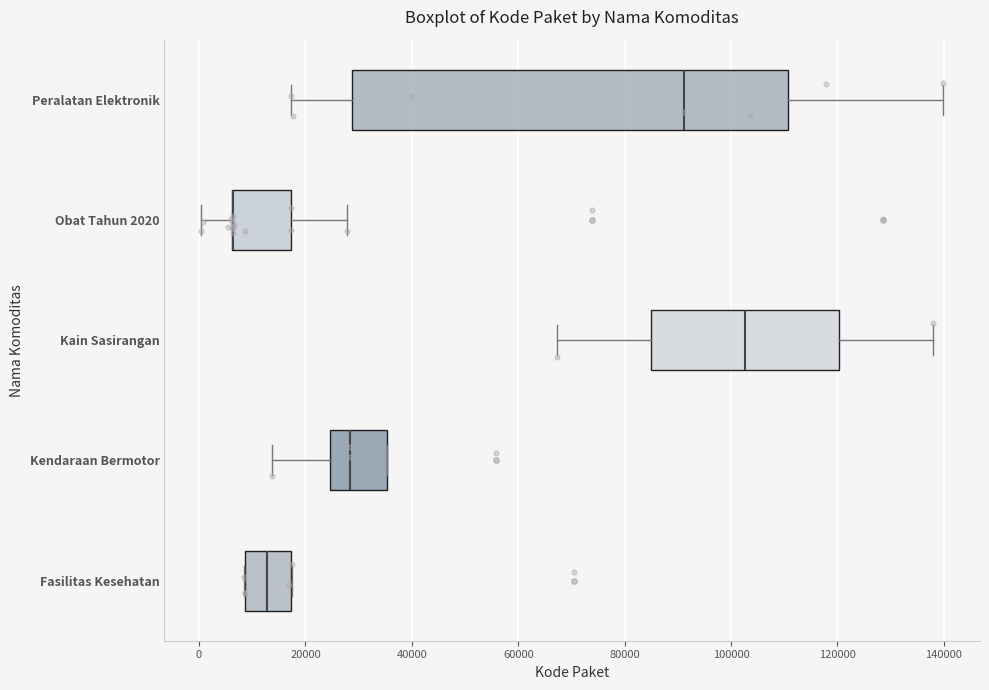

Which box is the widest, from its left edge to its right edge?

Peralatan Elektronik